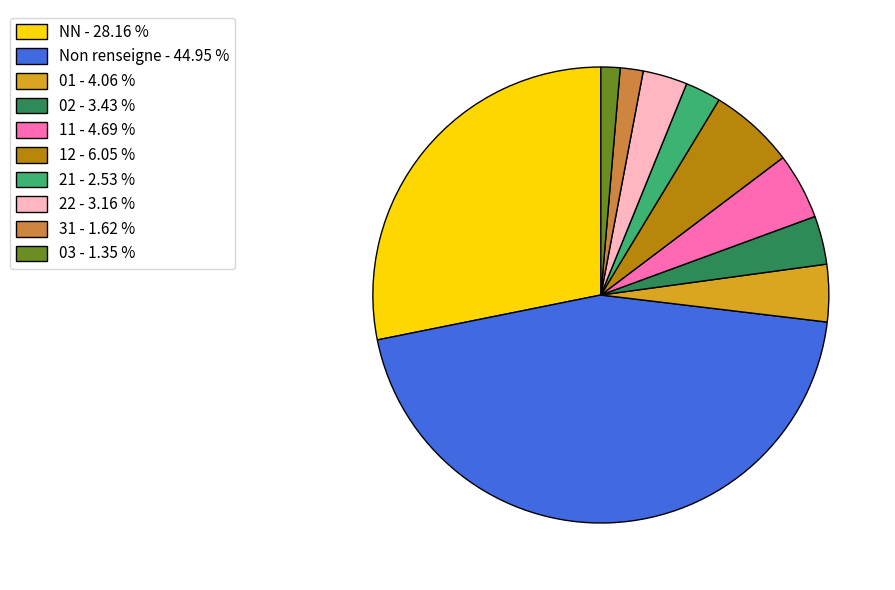

How many slices are in this pie chart?

10